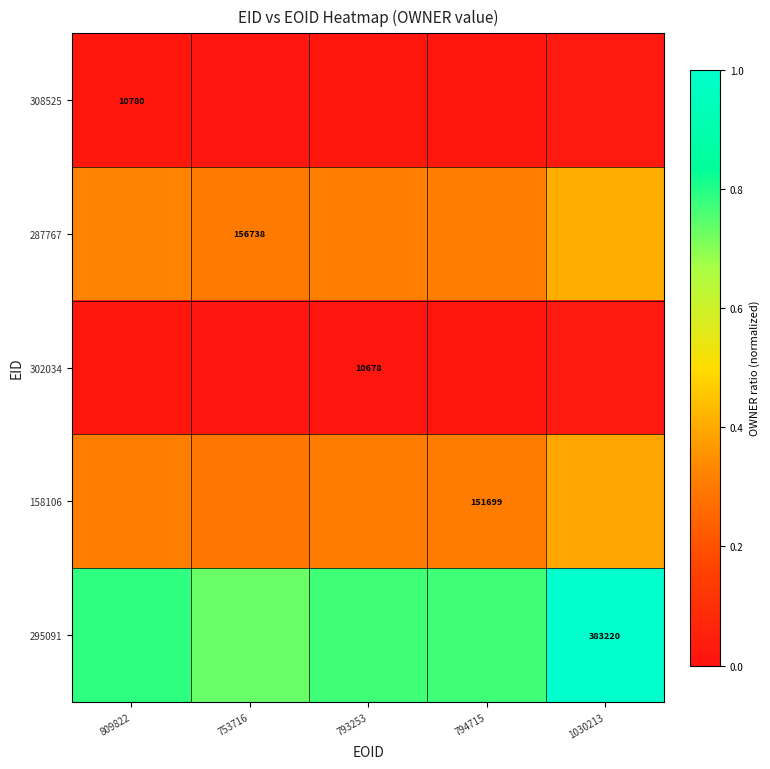

How many categories are shown in the chart?

5